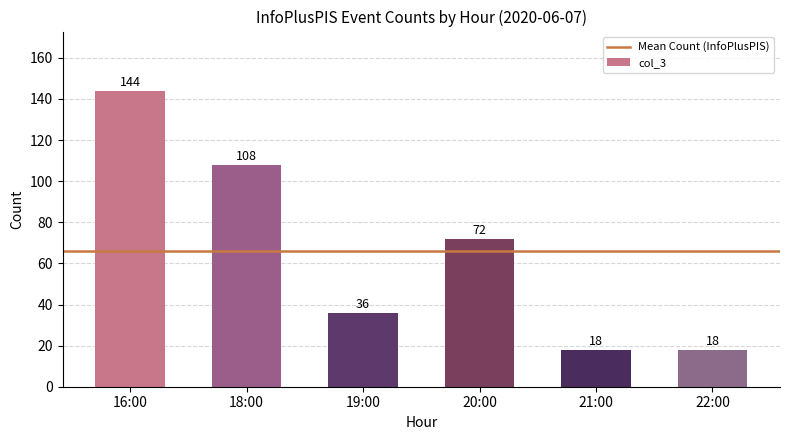

What is the smallest value displayed?

18